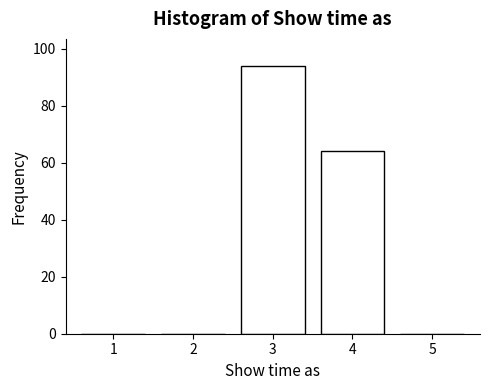

Reading left to right, transcribe all the data shown in this chart.

1=0	2=0	3=94	4=64	5=0